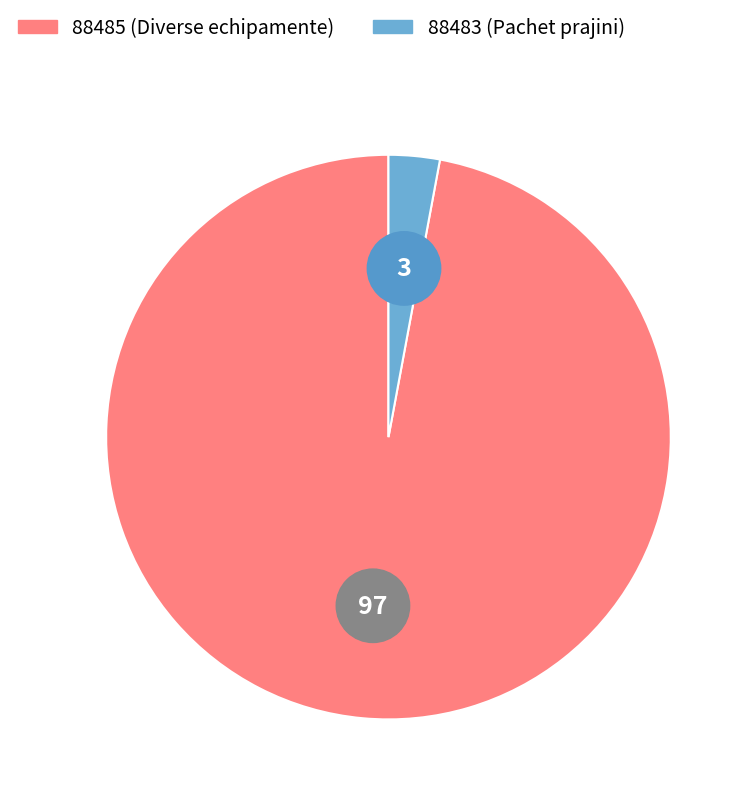

Is it true that 88485 is 97% of the pie?

True